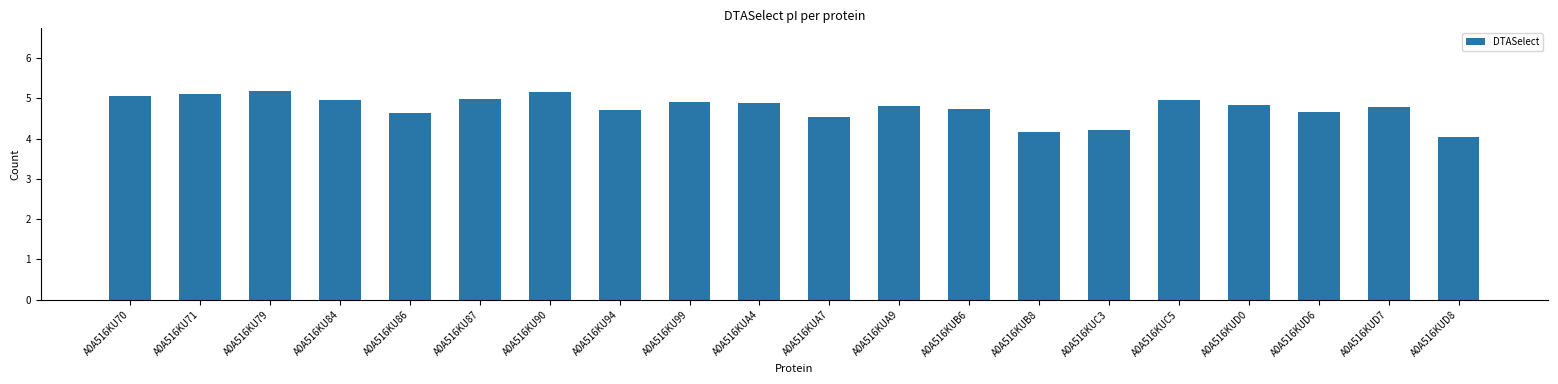

What is the change in value from A0A516KU86 to A0A516KUA7?

-0.1